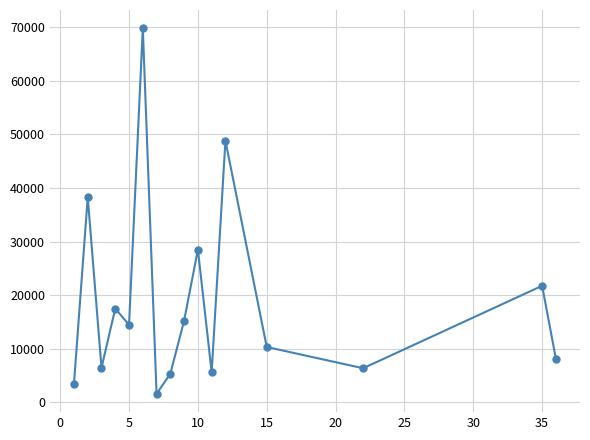

What is the difference between the second highest and minimum values?

47252.6